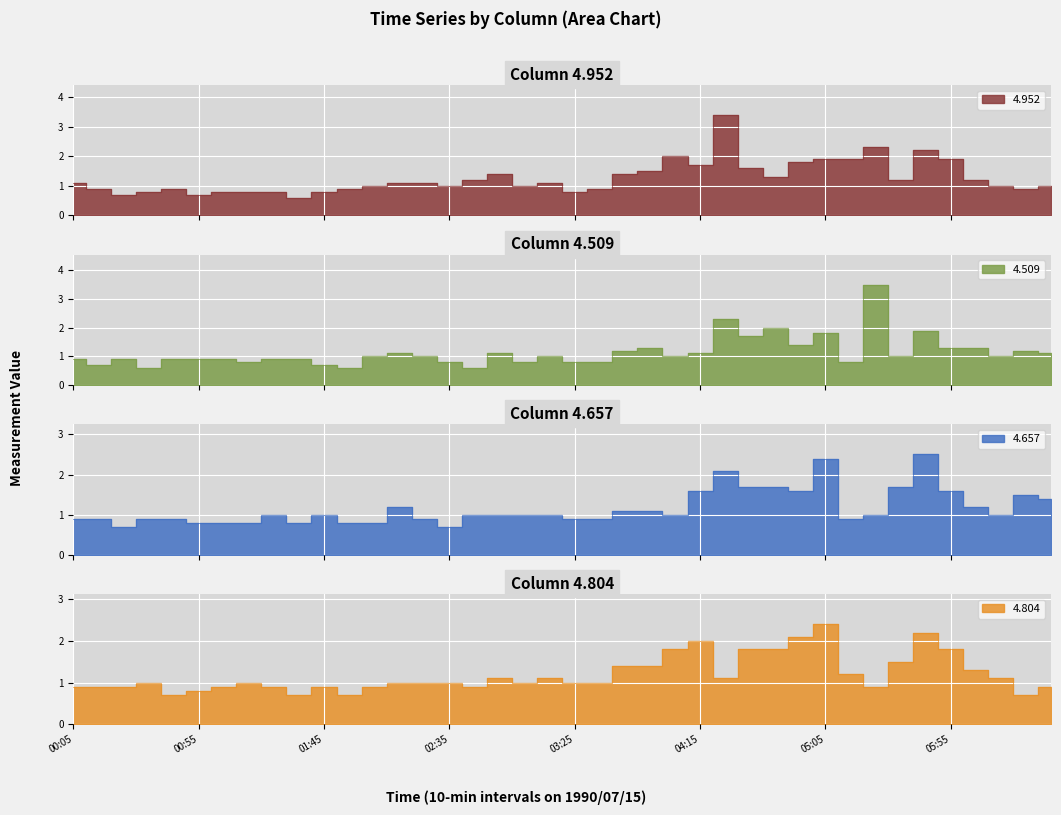

What is the difference between the second highest and minimum values in the 4.952 series?

1.7